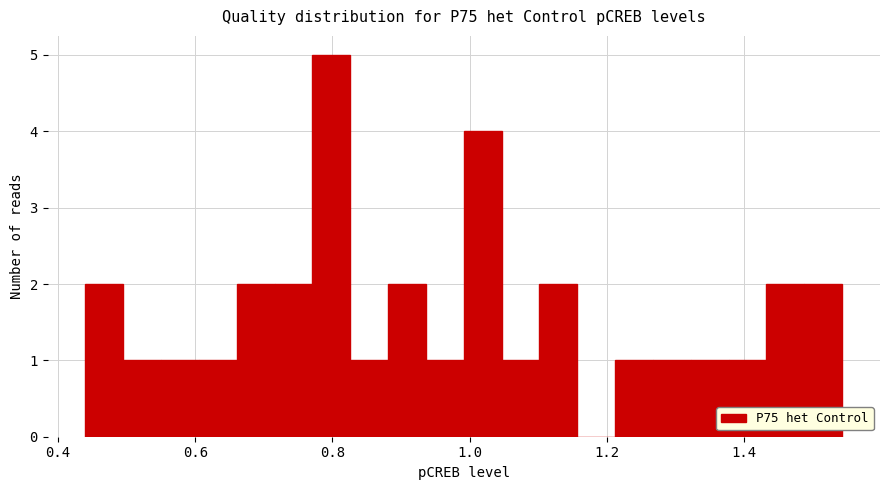

Read against the x-axis, roughly where is the centre of the tallest bar?

0.80